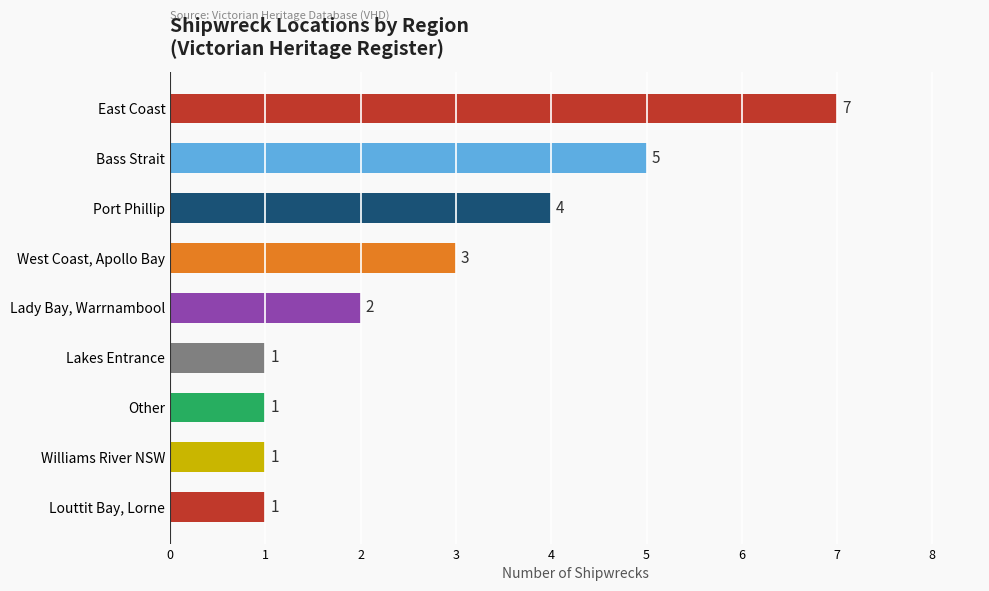

How many values are between 1 and 4?

7